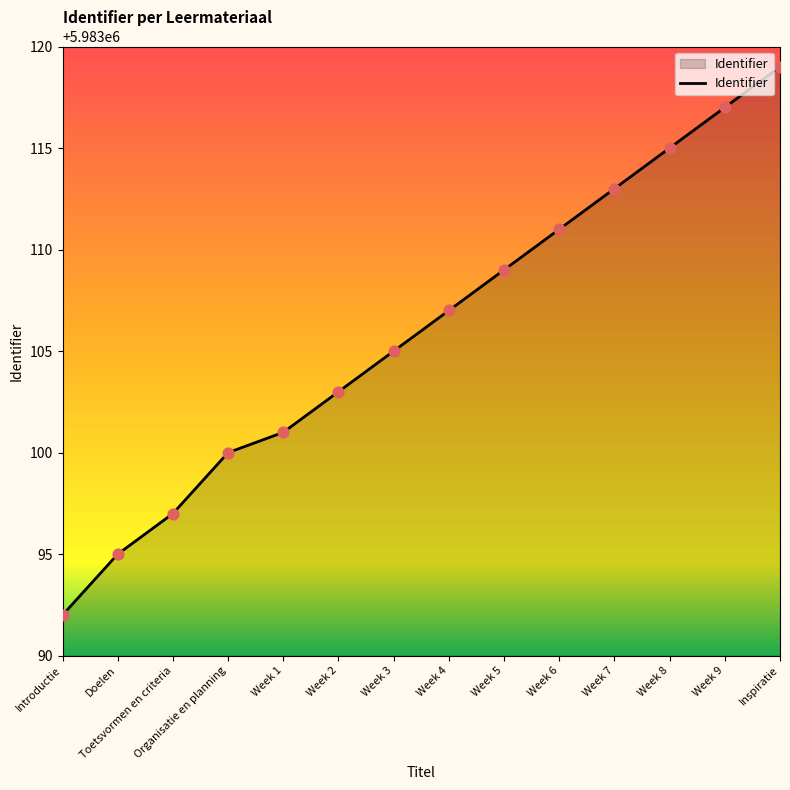

Between Week 6 and Week 7, which is larger?

Week 7